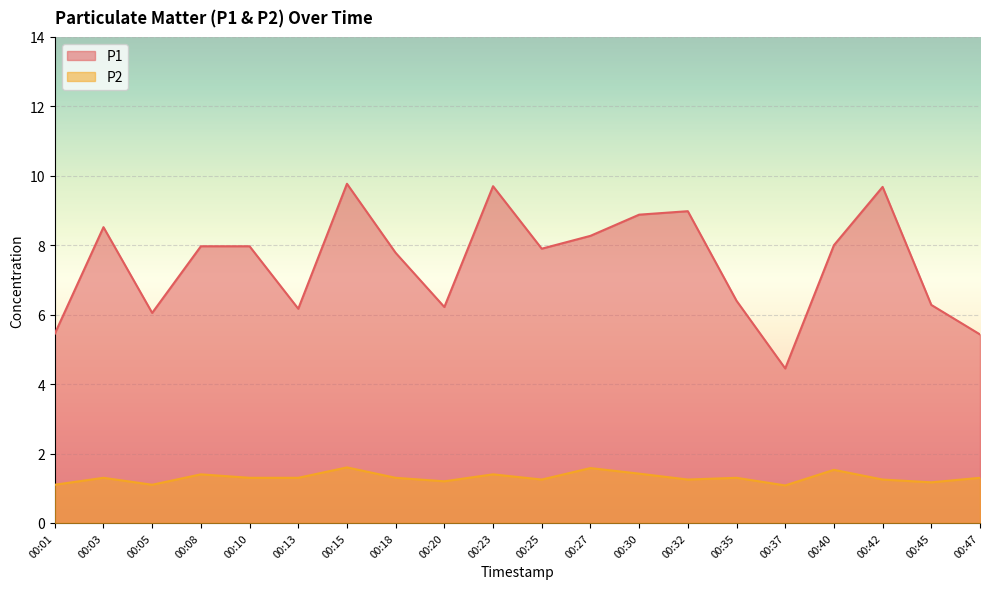

What is the difference between the maximum and second lowest values in the P2 series?

0.5